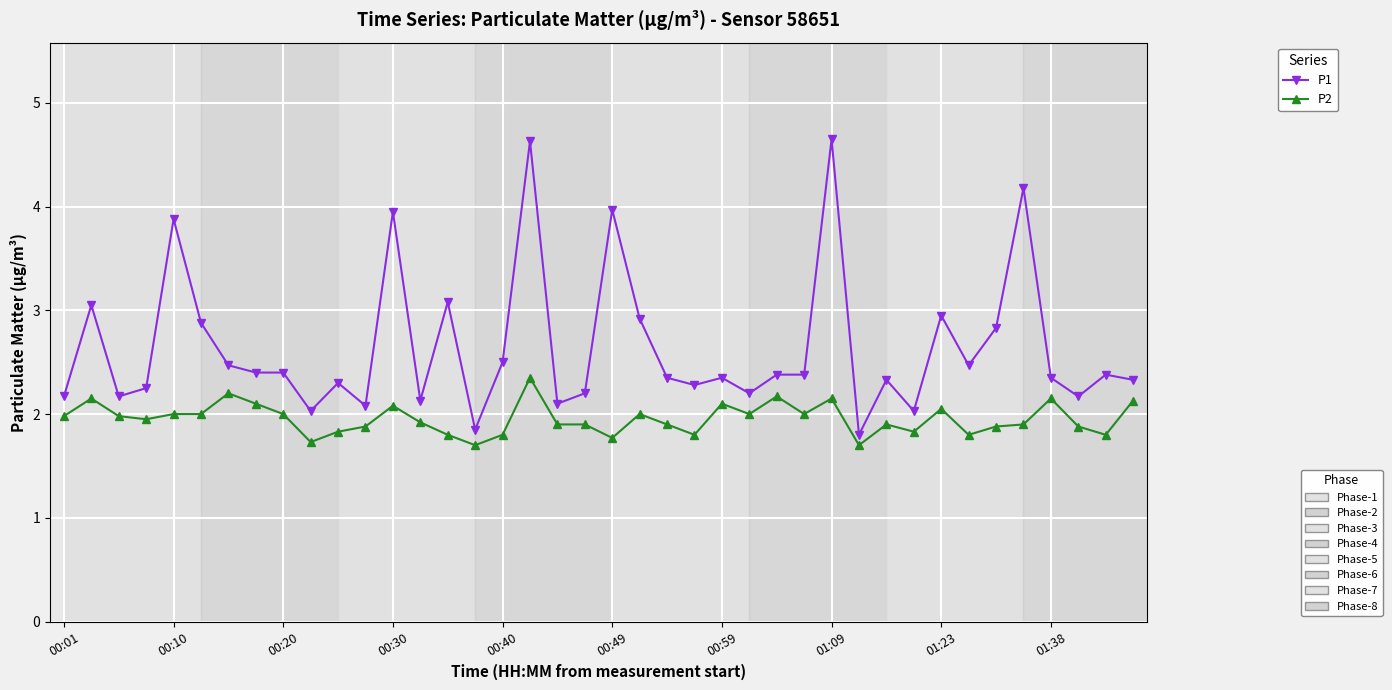

What is the minimum value shown in the chart?

1.7